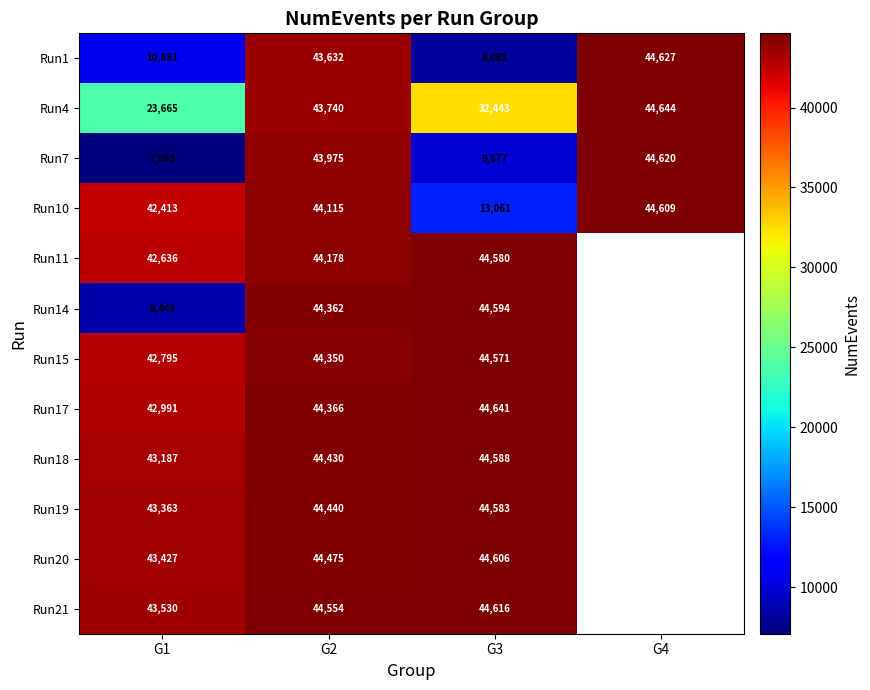

How many distinct data groups are displayed?

12